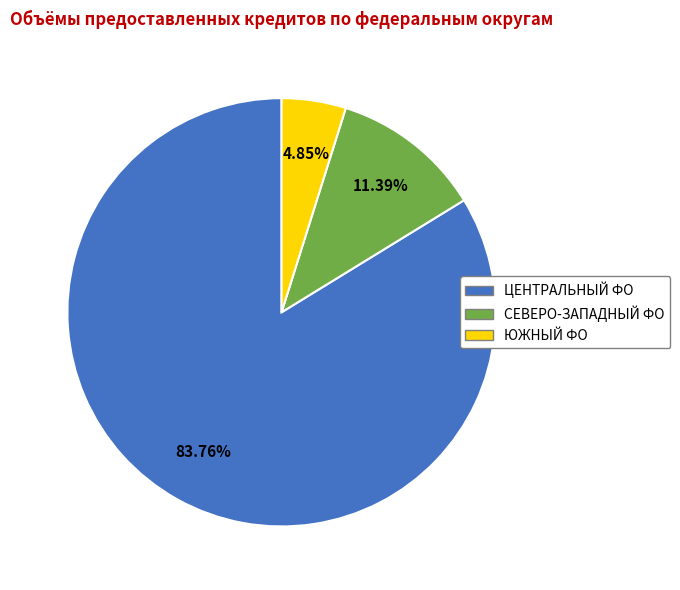

Is there any slice that represents more than half of the pie?

Yes